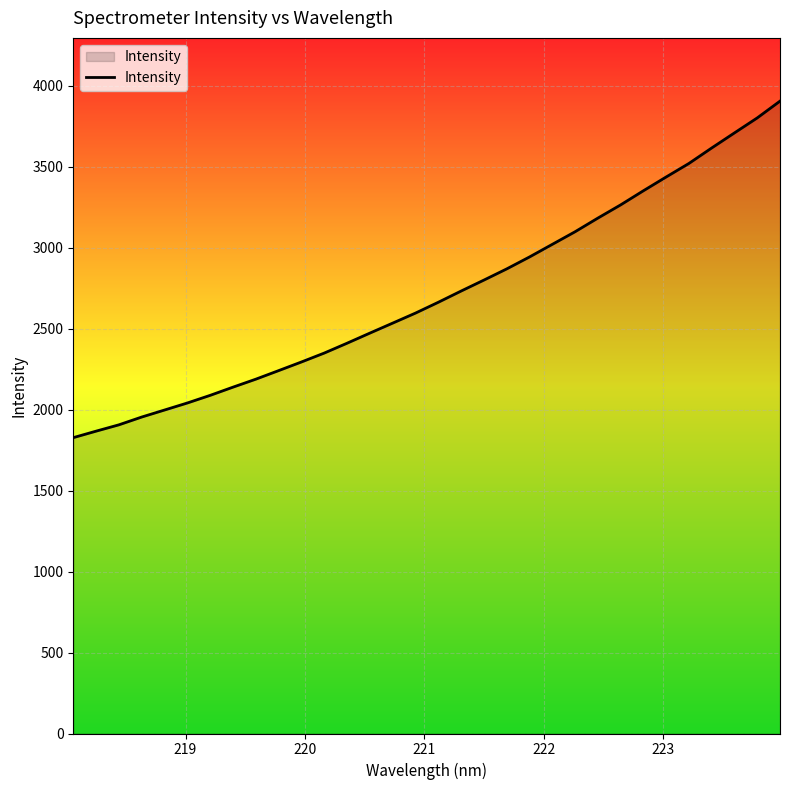

What is the sum of all values?

86827.8